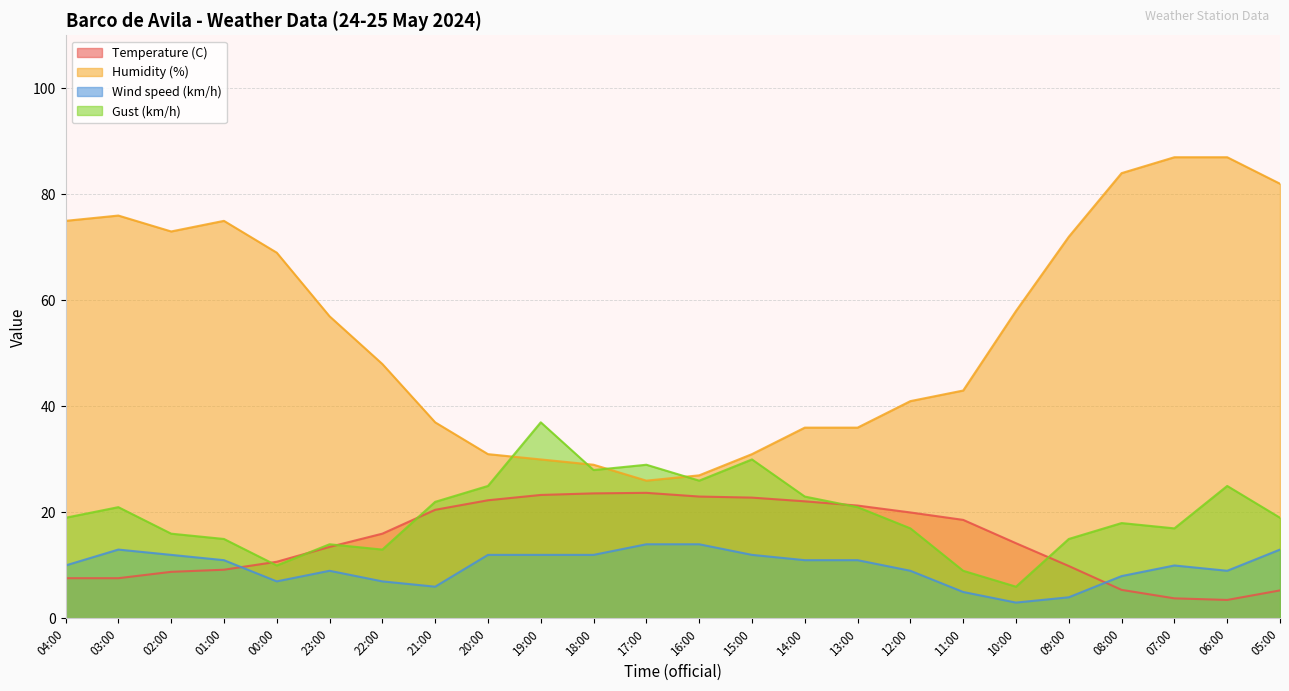

Reading right to left, transcribe all the data shown in this chart.

Temperature (C): 5.3	3.5	3.8	5.4	9.9	14.2	18.6	20.0	21.3	22.1	22.8	23.0	23.7	23.6	23.3	22.3	20.5	16.0	13.5	10.7	9.2	8.8	7.6	7.6
Humidity (%): 82.0	87.0	87.0	84.0	72.0	58.0	43.0	41.0	36.0	36.0	31.0	27.0	26.0	29.0	30.0	31.0	37.0	48.0	57.0	69.0	75.0	73.0	76.0	75.0
Wind speed (km/h): 13.0	9.0	10.0	8.0	4.0	3.0	5.0	9.0	11.0	11.0	12.0	14.0	14.0	12.0	12.0	12.0	6.0	7.0	9.0	7.0	11.0	12.0	13.0	10.0
Gust (km/h): 19.0	25.0	17.0	18.0	15.0	6.0	9.0	17.0	21.0	23.0	30.0	26.0	29.0	28.0	37.0	25.0	22.0	13.0	14.0	10.0	15.0	16.0	21.0	19.0